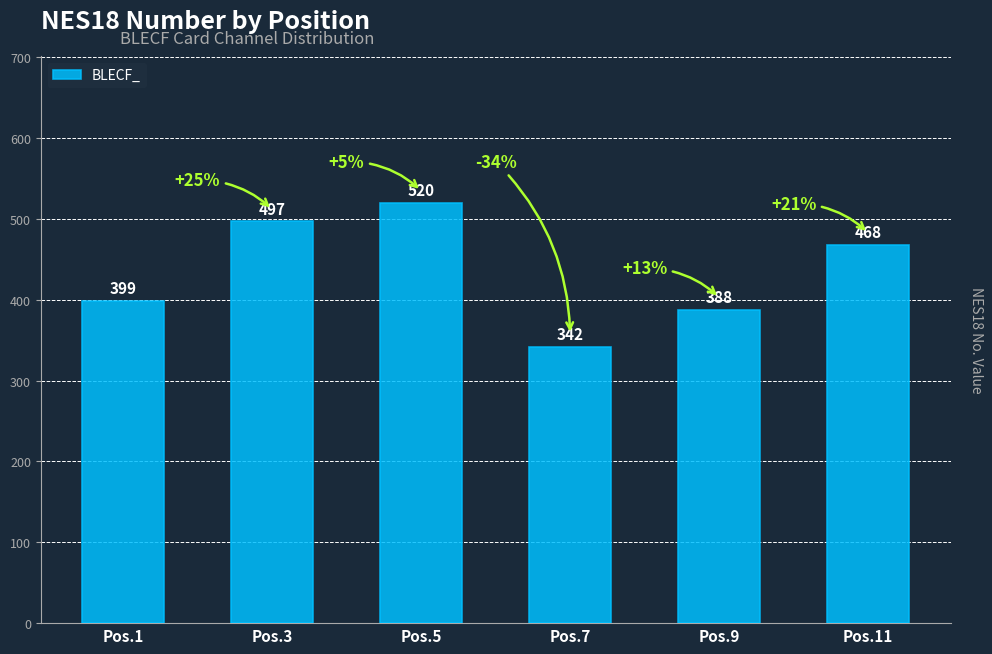

What is the ratio of the value at Pos.7 to the value at Pos.5?

0.7